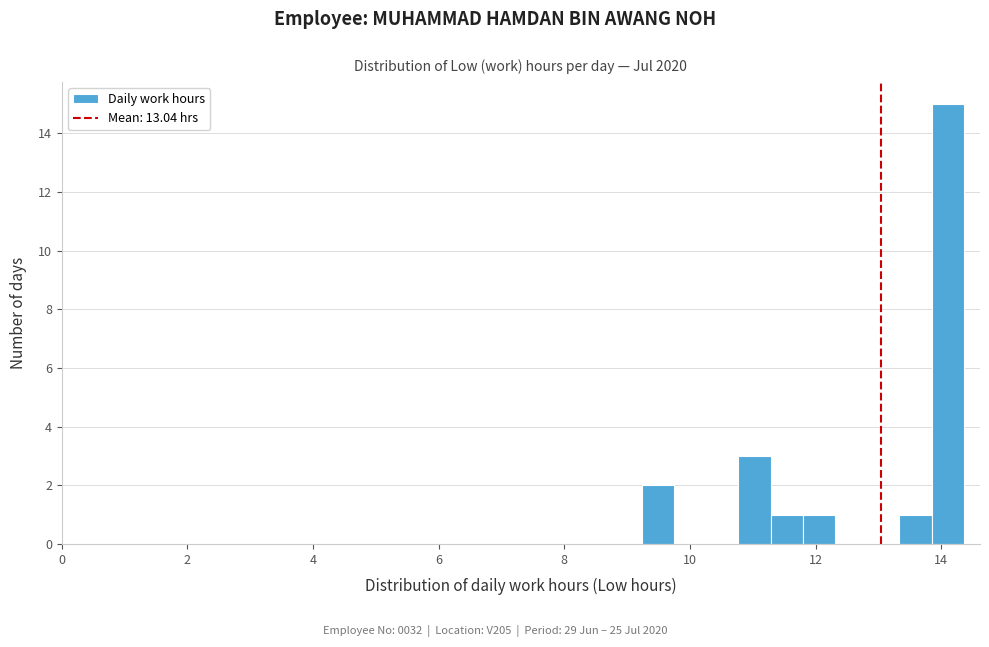

Read against the x-axis, roughly where is the centre of the tallest bar?

14.2